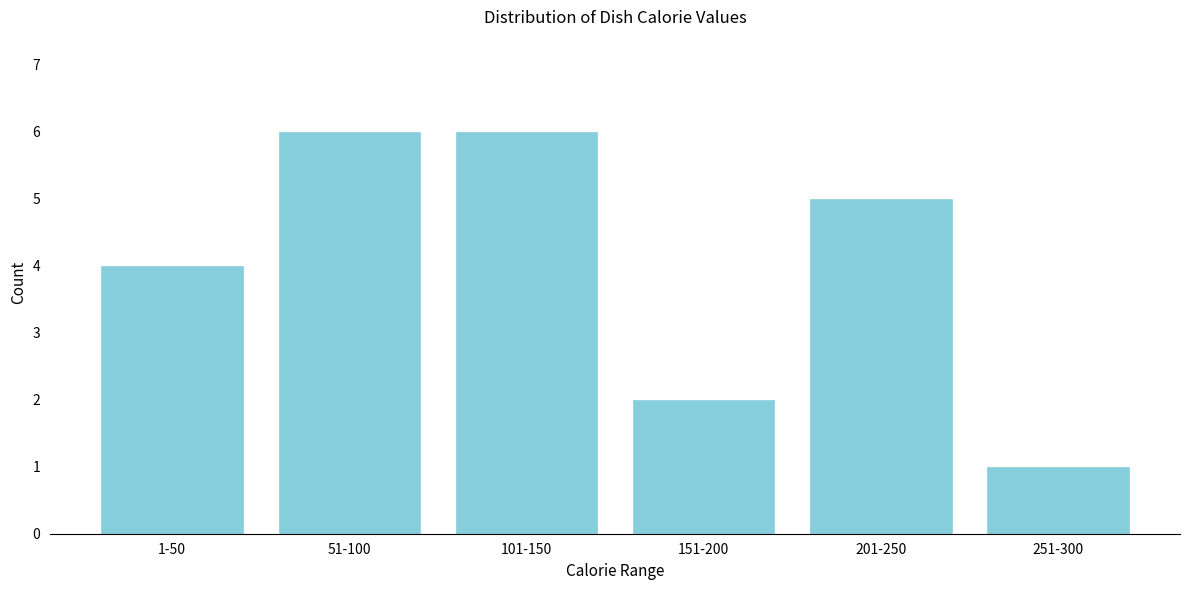

Reading right to left, transcribe all the data shown in this chart.

1	5	2	6	6	4